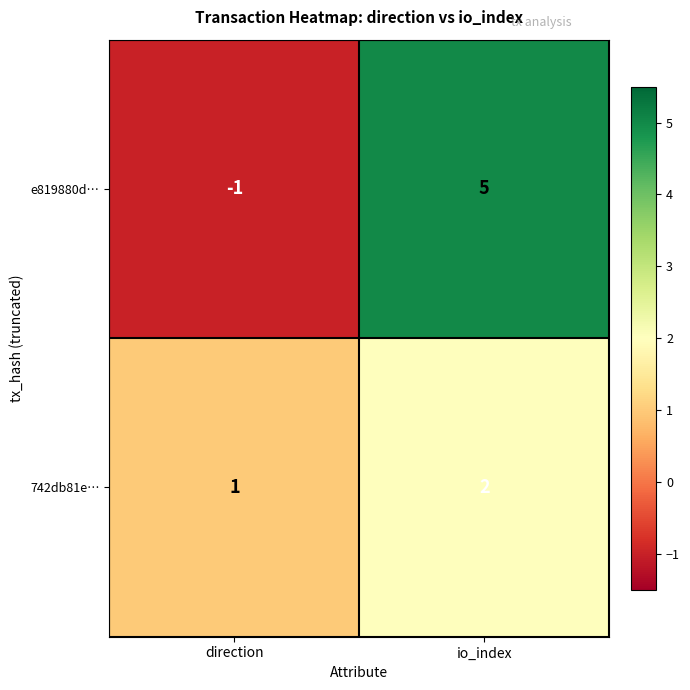

How many data points does each series have?

2